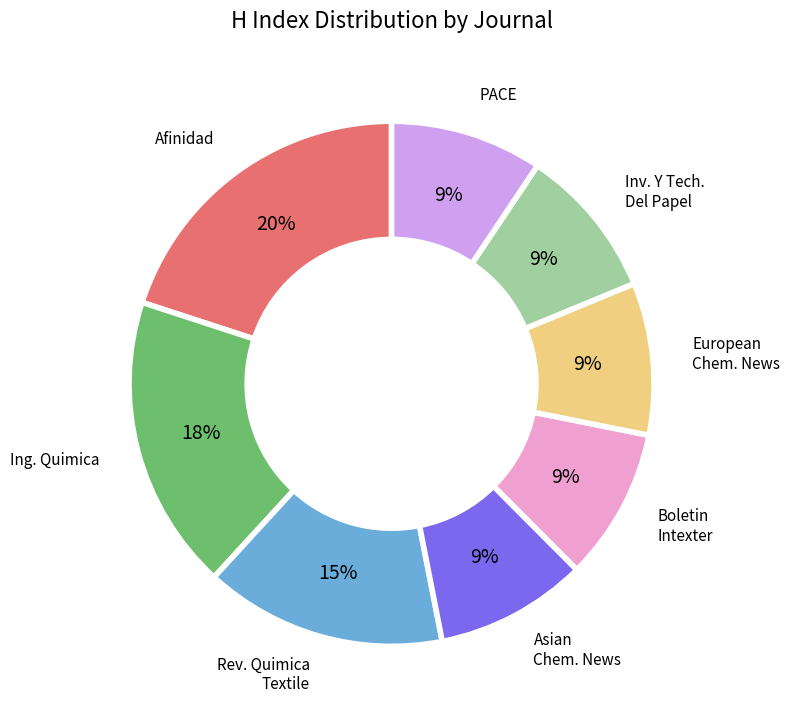

The Boletin Intexter slice represents 3% of the pie. True or false?

False